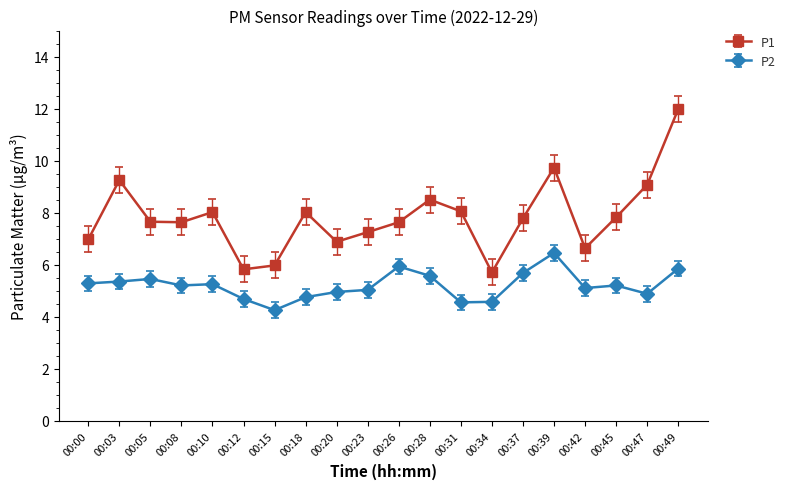

Is the value of P1 at 00:15 greater than the value of P2 at 00:12?

Yes